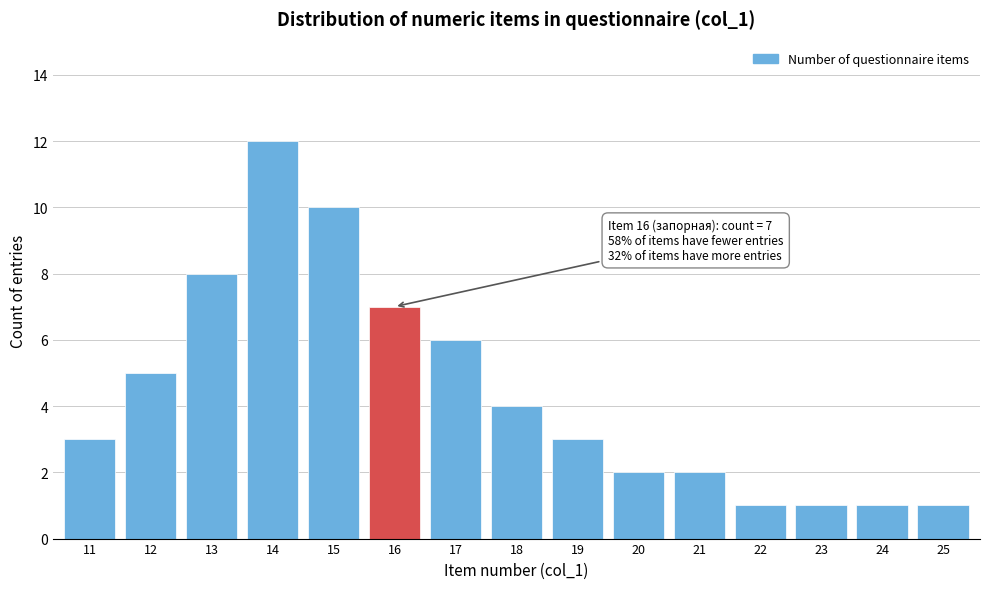

Reading left to right, extract all data points from this chart.

3	5	8	12	10	7	6	4	3	2	2	1	1	1	1